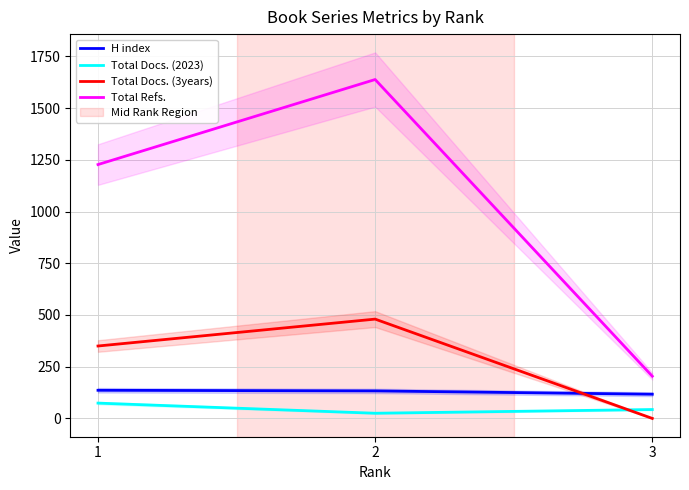

Reading left to right, extract all data points from this chart.

H index: 3=117	2=133	1=136
Total Docs. (2023): 3=43	2=25	1=74
Total Docs. (3years): 3=0	2=480	1=350
Total Refs.: 3=204	2=1638	1=1227